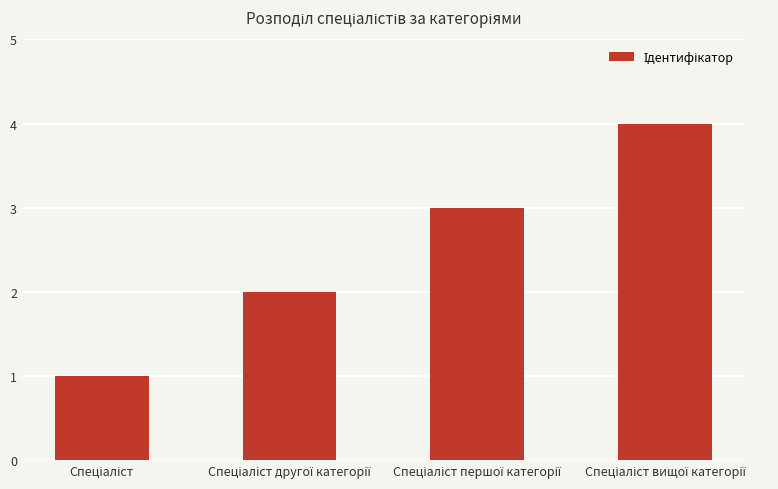

What is the difference between the maximum and minimum values?

3